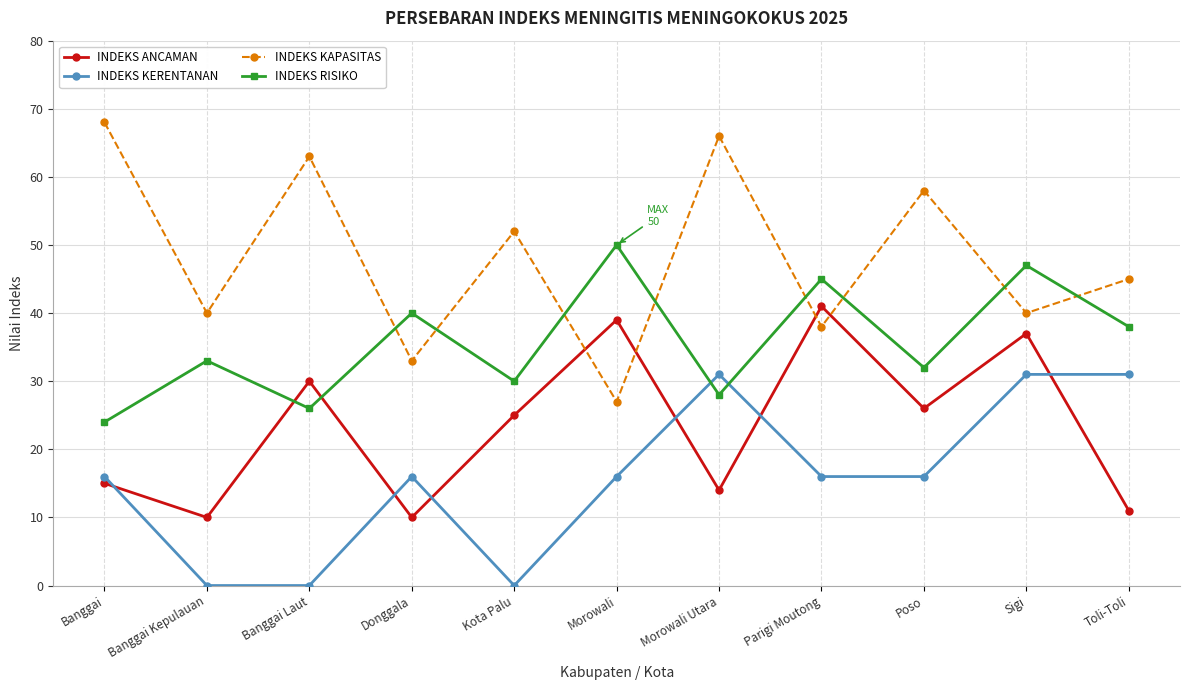

What is the minimum value for INDEKS RISIKO?

24